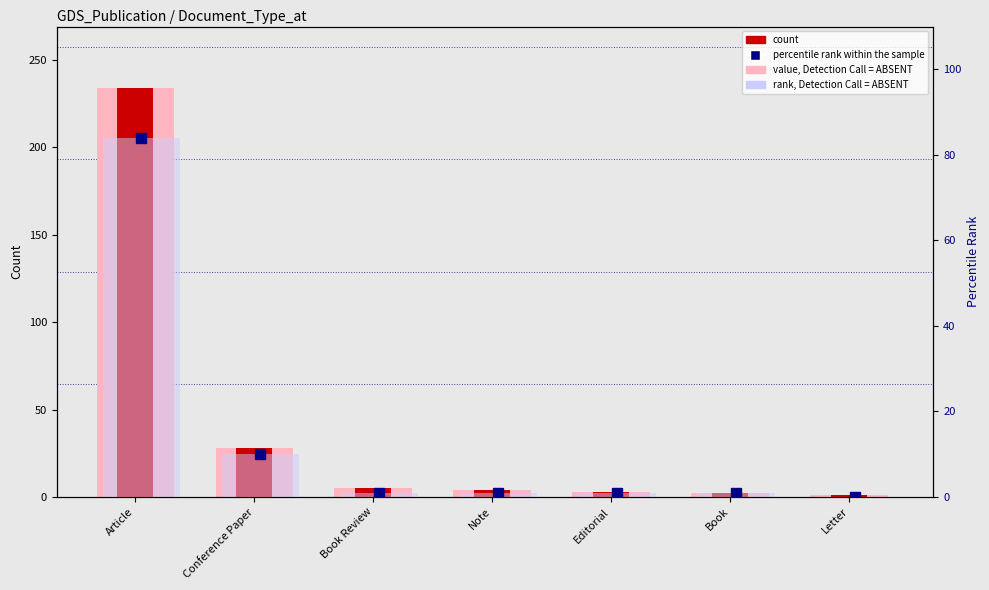

Which series has the widest spread of values?

value, Detection Call = ABSENT